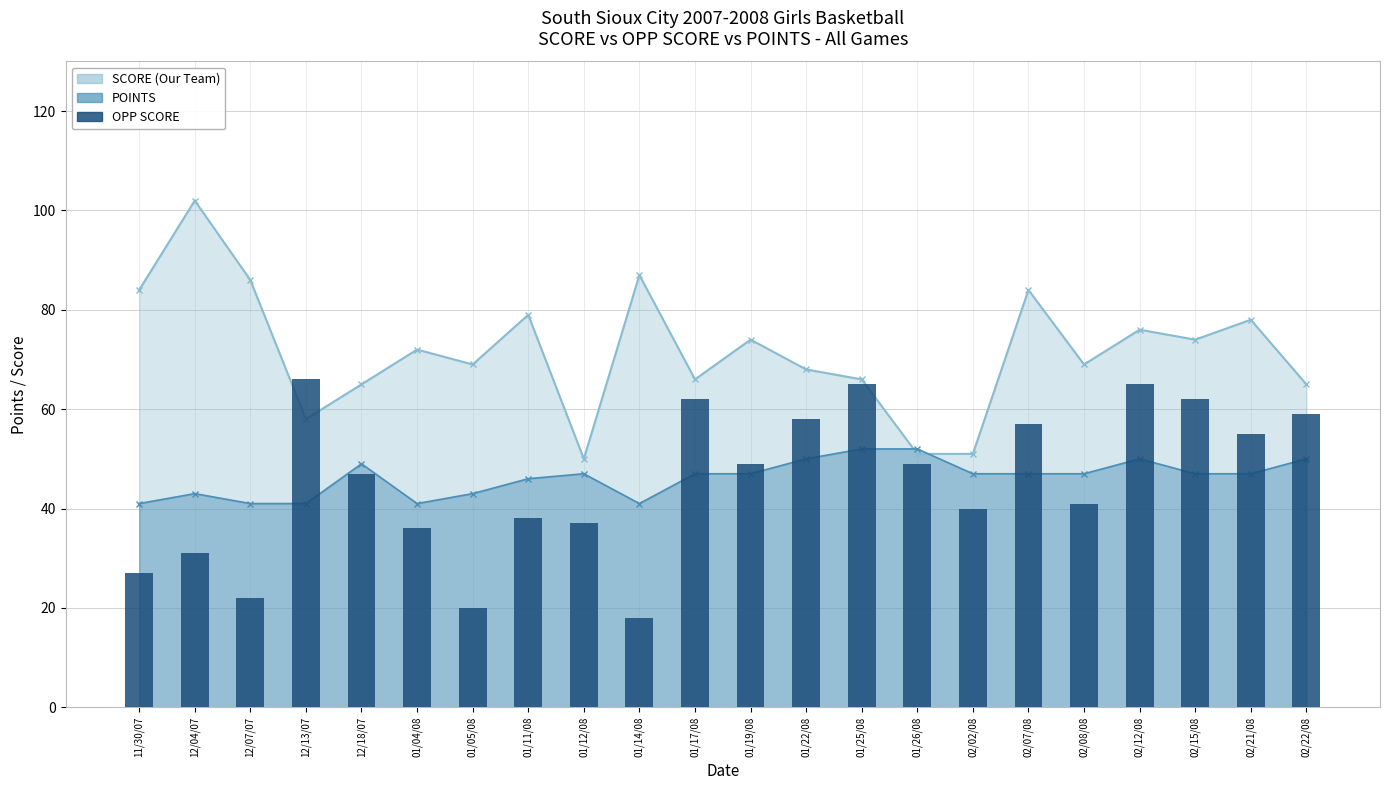

How many bars are there in total?

22